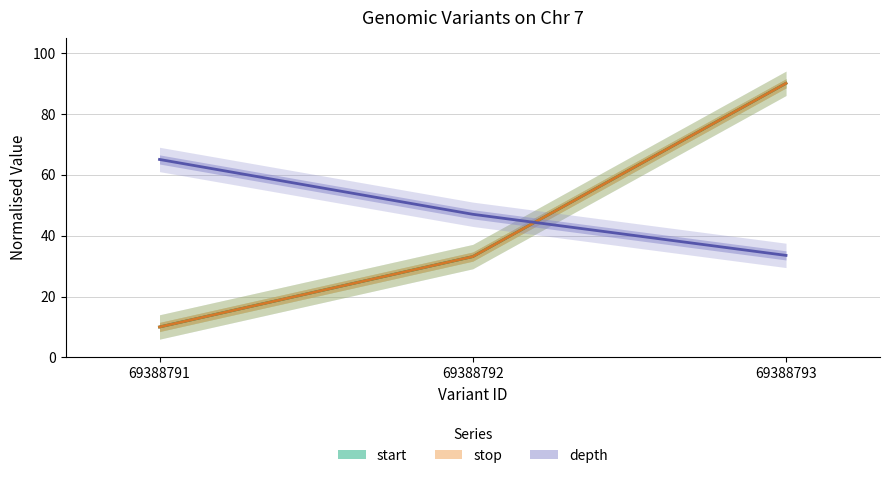

Reading left to right, transcribe all the data shown in this chart.

start: 69388791=10.0	69388792=33.1	69388793=90.0
stop: 69388791=10.0	69388792=33.1	69388793=90.0
depth: 69388791=65.0	69388792=47.0	69388793=33.5